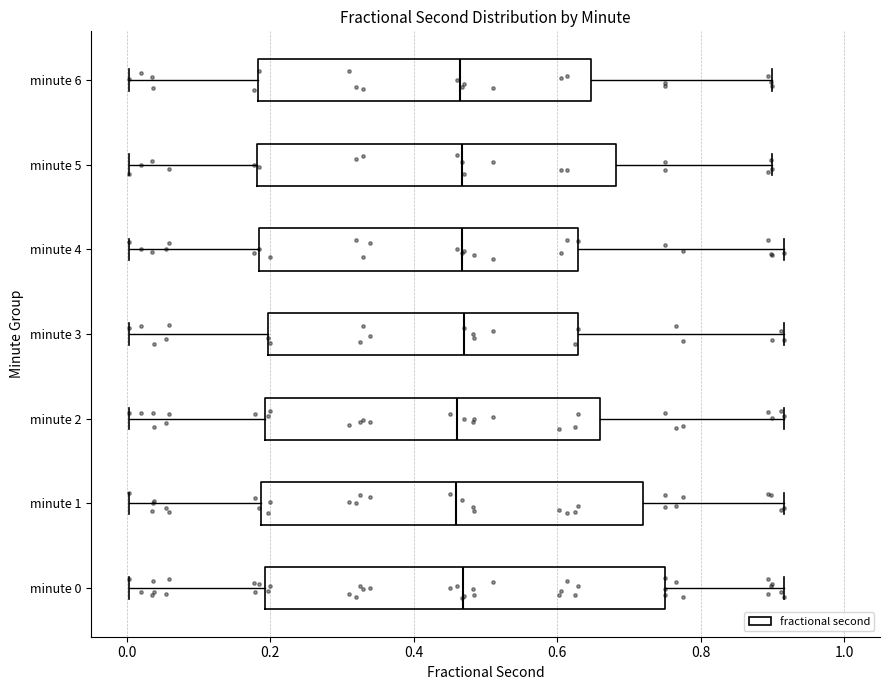

Which box is the widest, from its left edge to its right edge?

minute 0